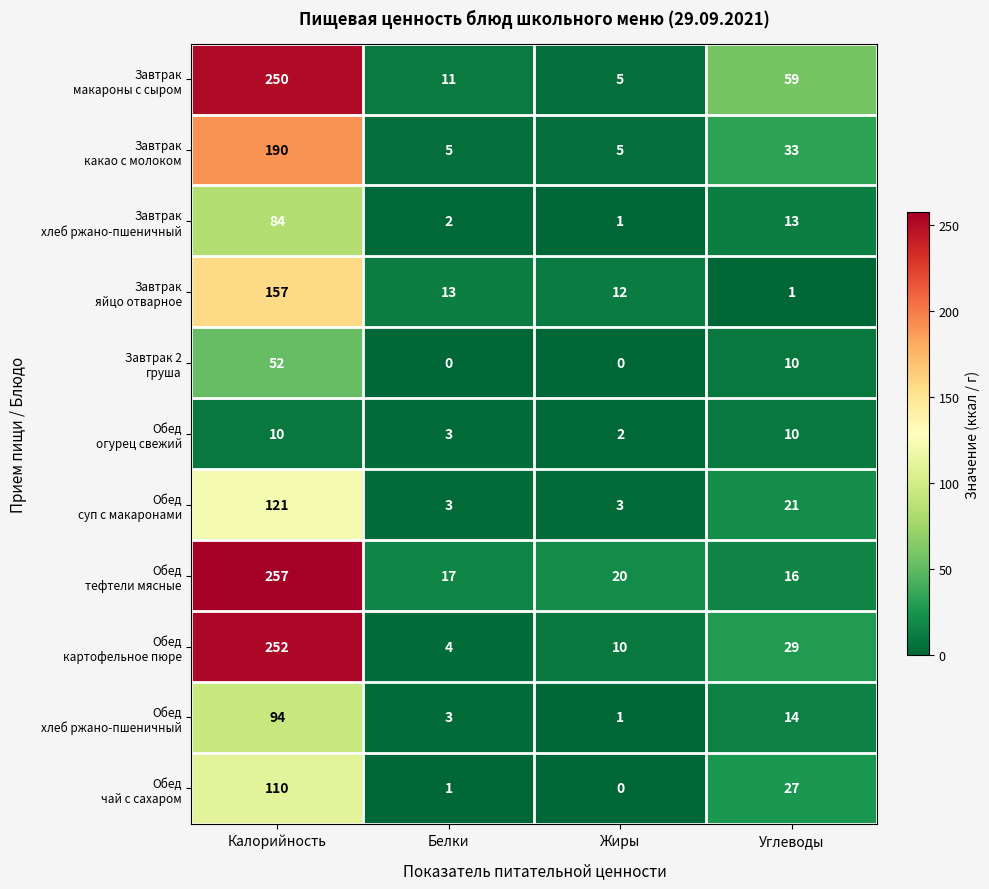

How many categories are shown in the chart?

4